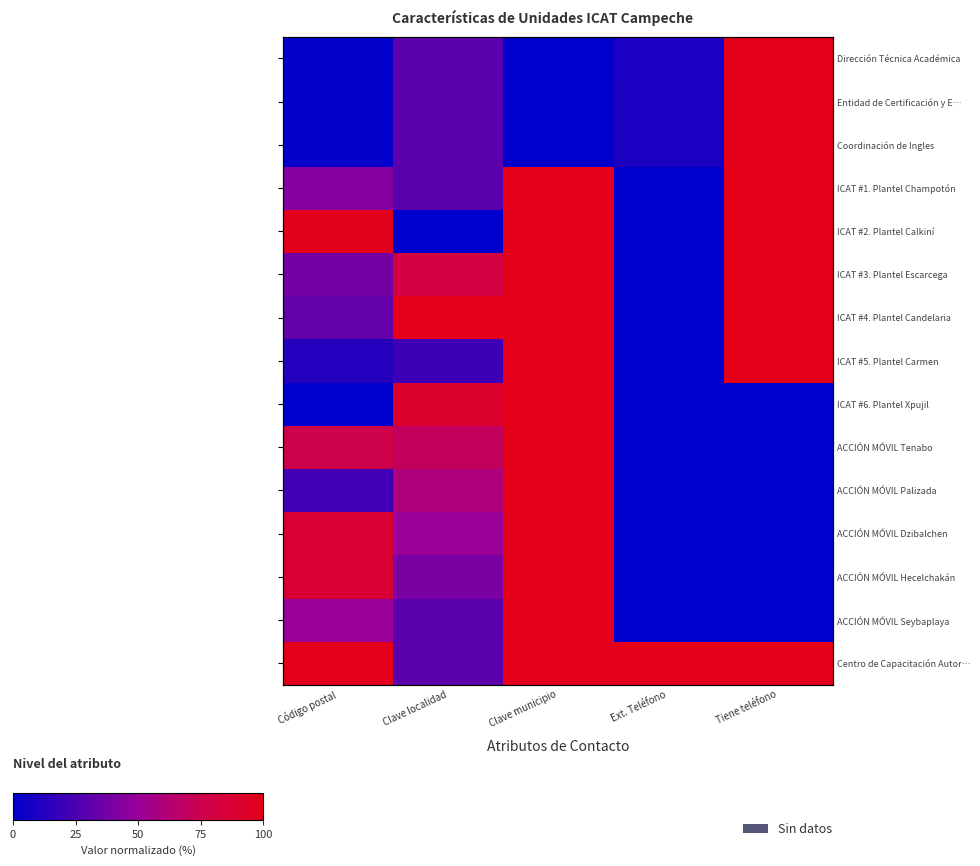

What is the sum of all ACCIÓN MÓVIL Palizada values?

181.7